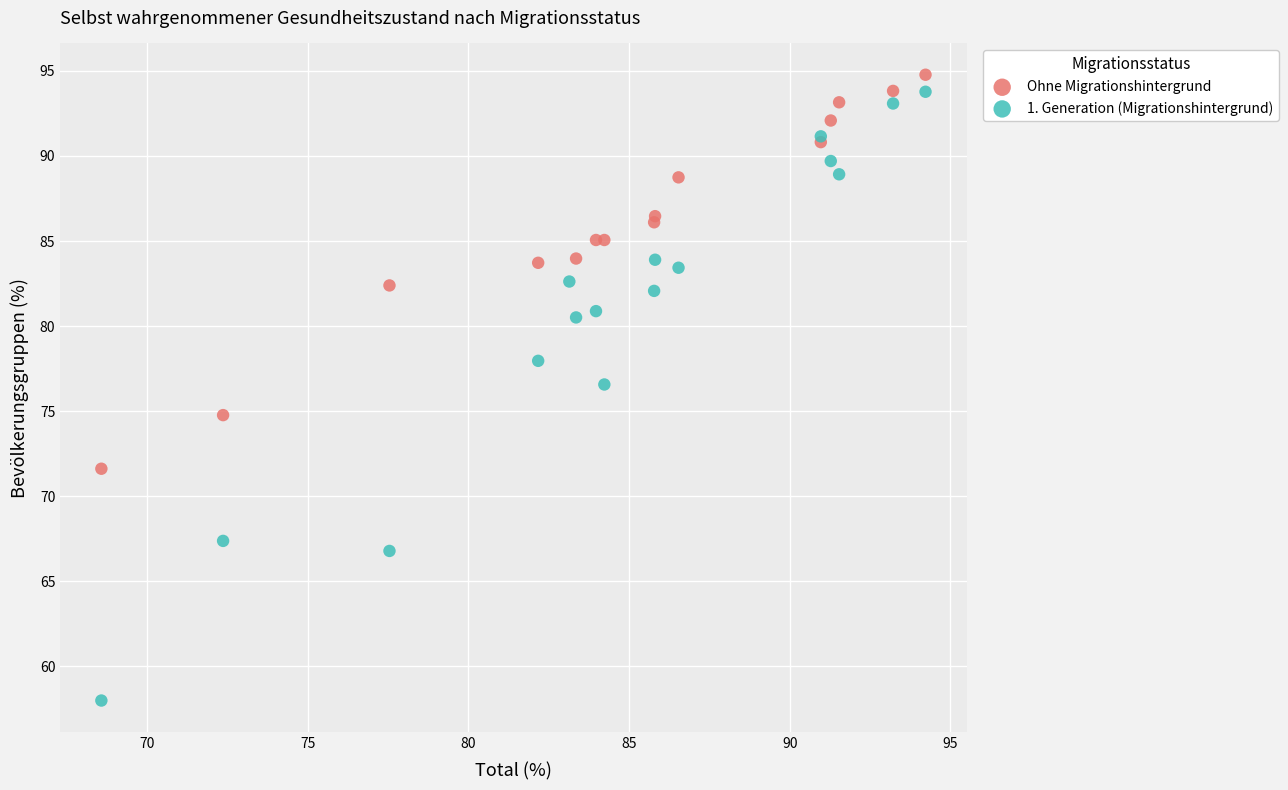

Which series has the largest Y range (max minus min)?

1. Generation (Migrationshintergrund)